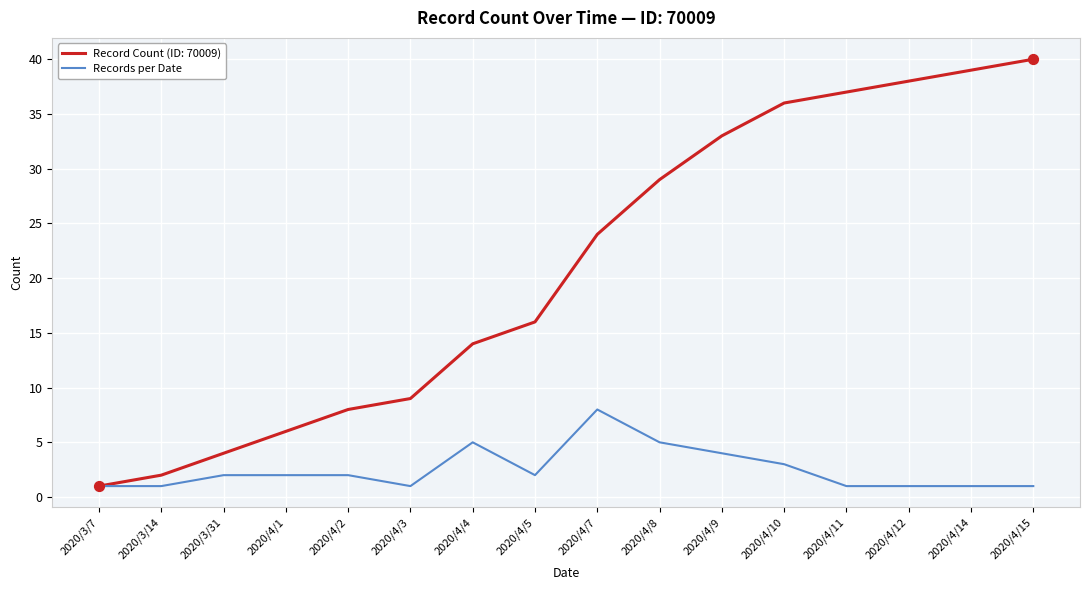

Which series changed the most between 2020/4/4 and 2020/4/11?

Record Count (ID: 70009)